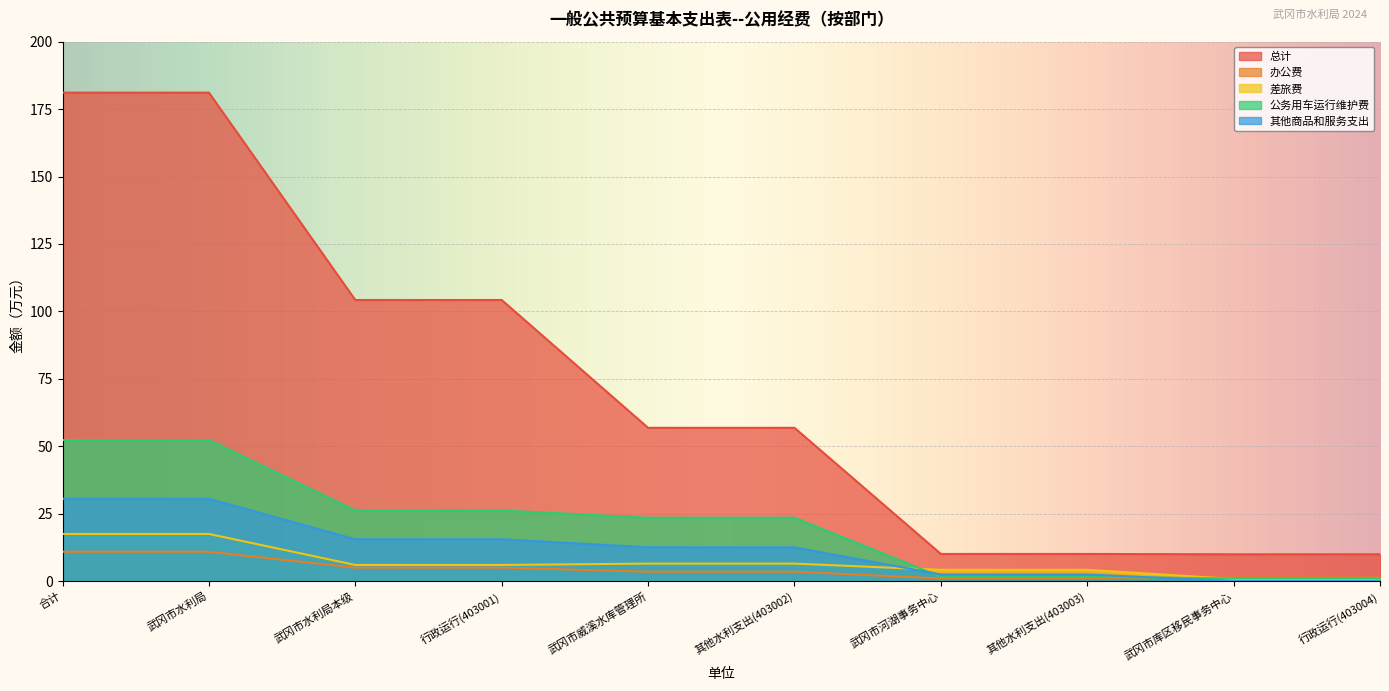

Rank the series at 行政运行(403001) from lowest to highest value.

办公费, 差旅费, 其他商品和服务支出, 公务用车运行维护费, 总计